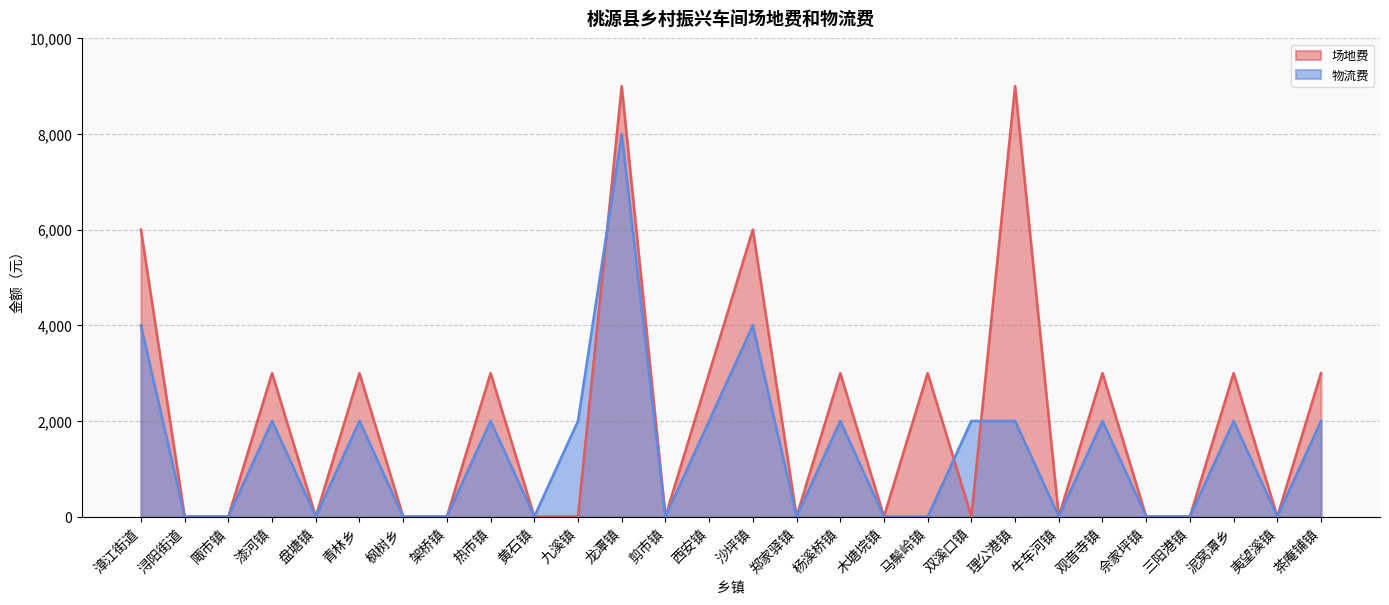

Reading left to right, transcribe all the data shown in this chart.

场地费: 6000	0	0	3000	0	3000	0	0	3000	0	0	9000	0	3000	6000	0	3000	0	3000	0	9000	0	3000	0	0	3000	0	3000
物流费: 4000	0	0	2000	0	2000	0	0	2000	0	2000	8000	0	2000	4000	0	2000	0	0	2000	2000	0	2000	0	0	2000	0	2000